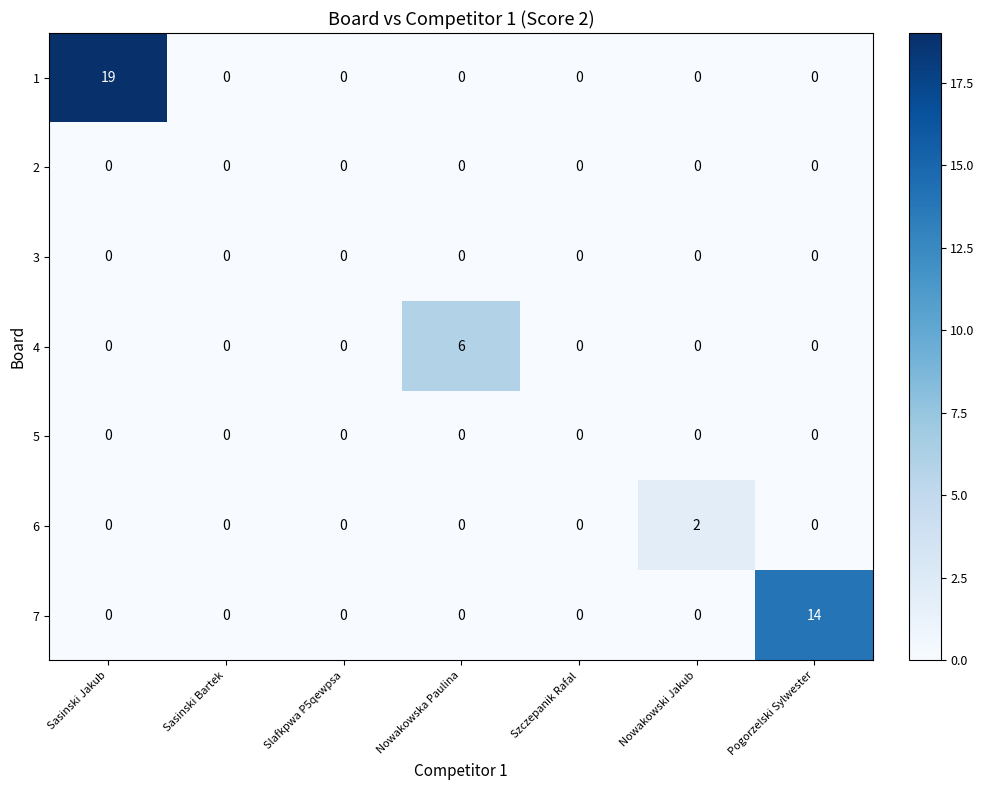

At how many categories does at least one series exceed 18?

1